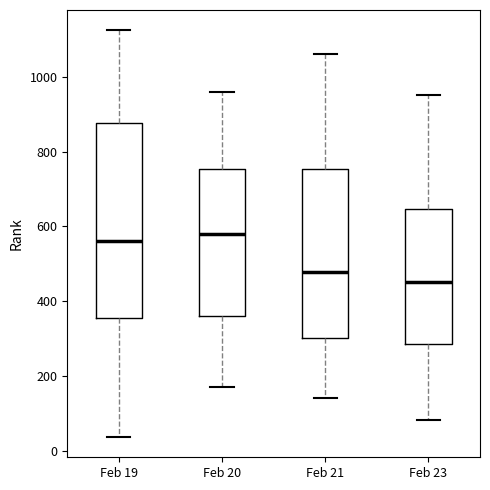

Which box has the lowest median line?

Feb 23